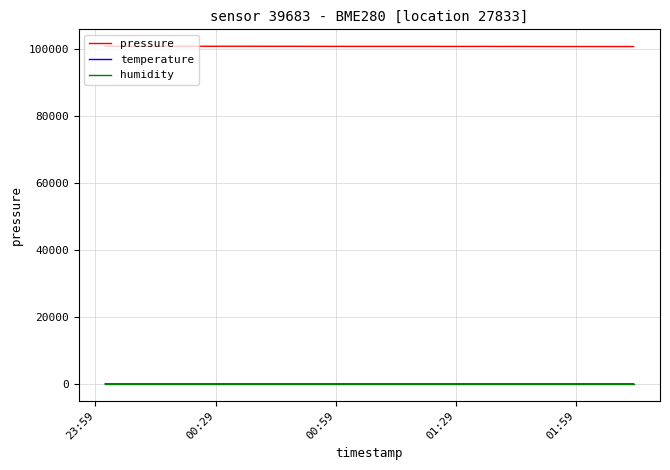

Which series has the largest total across all categories?

pressure